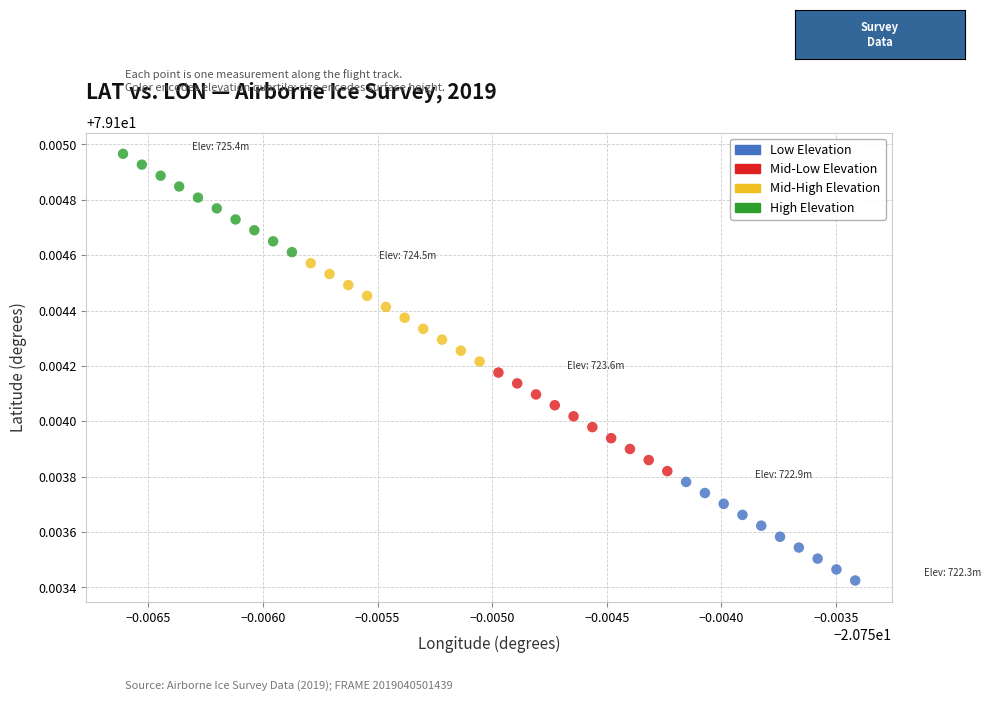

Which series contains the highest Y value?

High Elevation